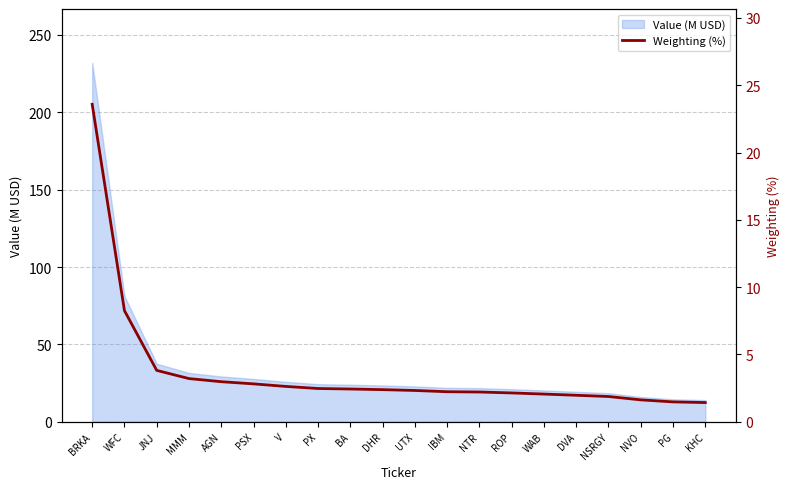

Where is Value (M USD) nearest to the value 123?

WFC